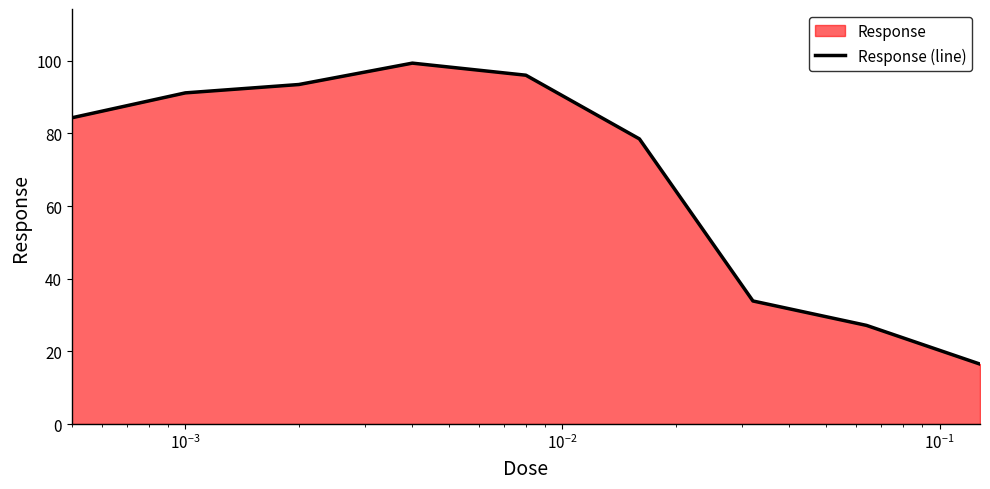

What is the minimum value shown in the chart?

16.5